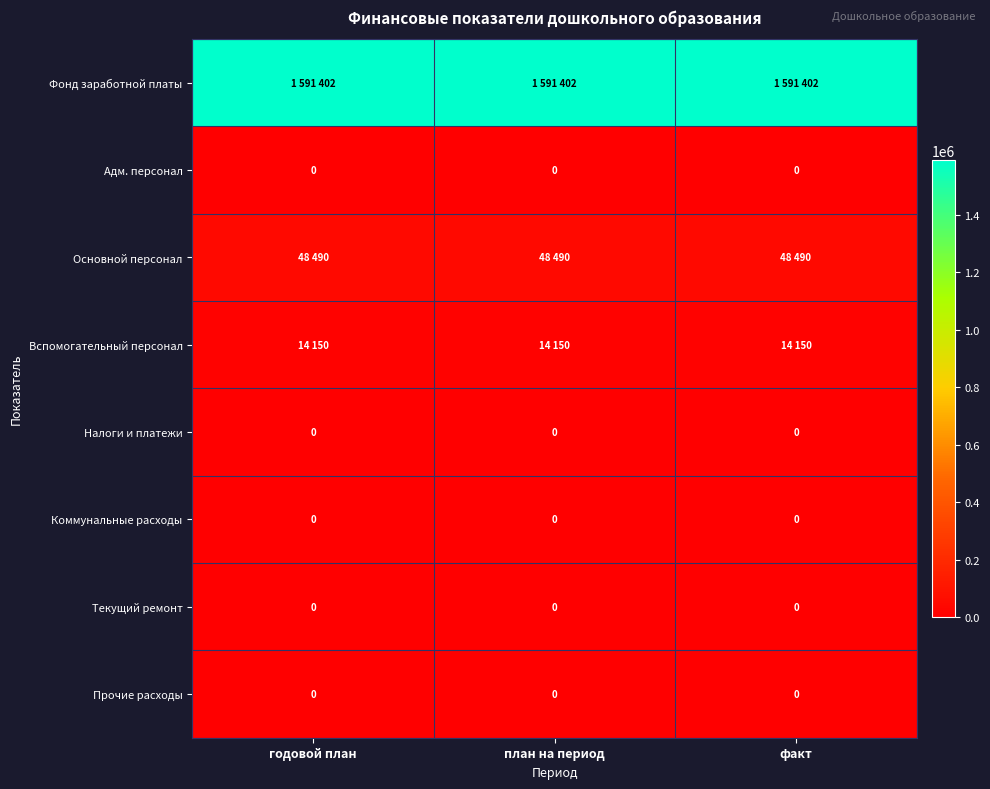

What is the average value of the Основной персонал series?

48490